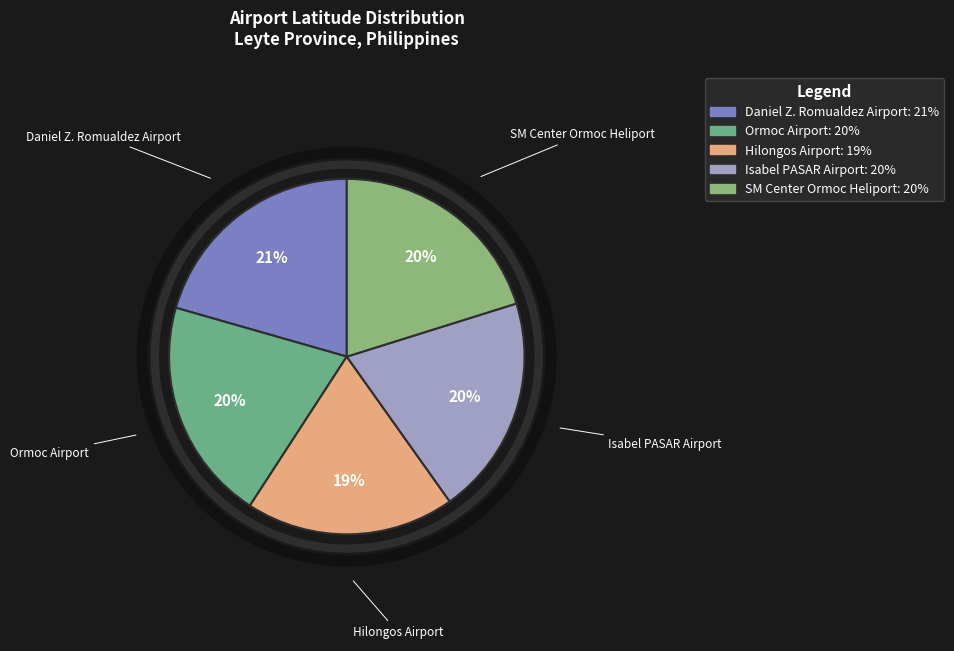

Is there a majority slice in this chart?

No